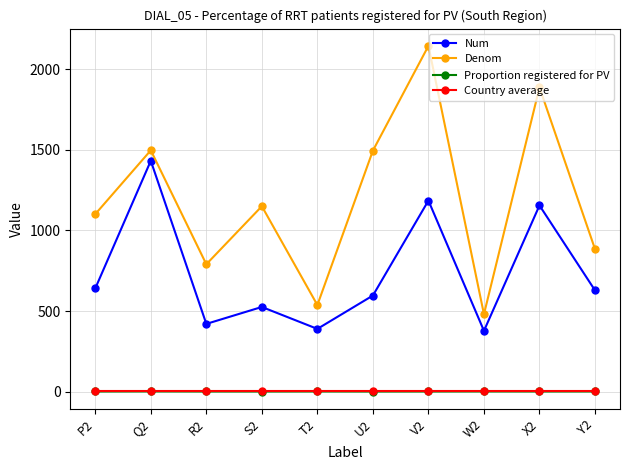

True or false: Num has more than 1 points higher than both neighbors.

True